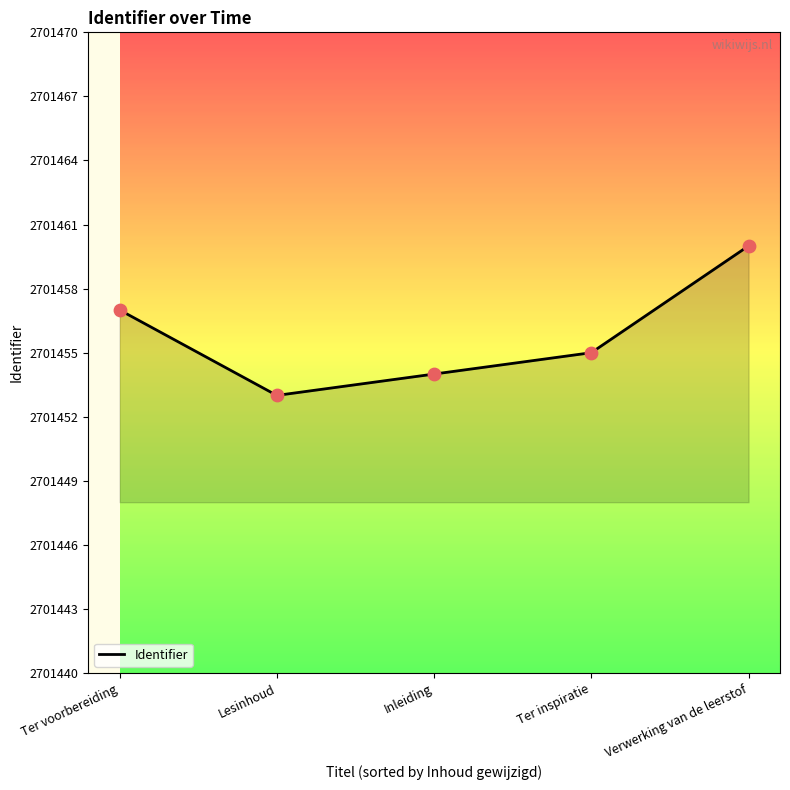

Approximately how many times larger is the value at Ter inspiratie compared to Lesinhoud?

1.0